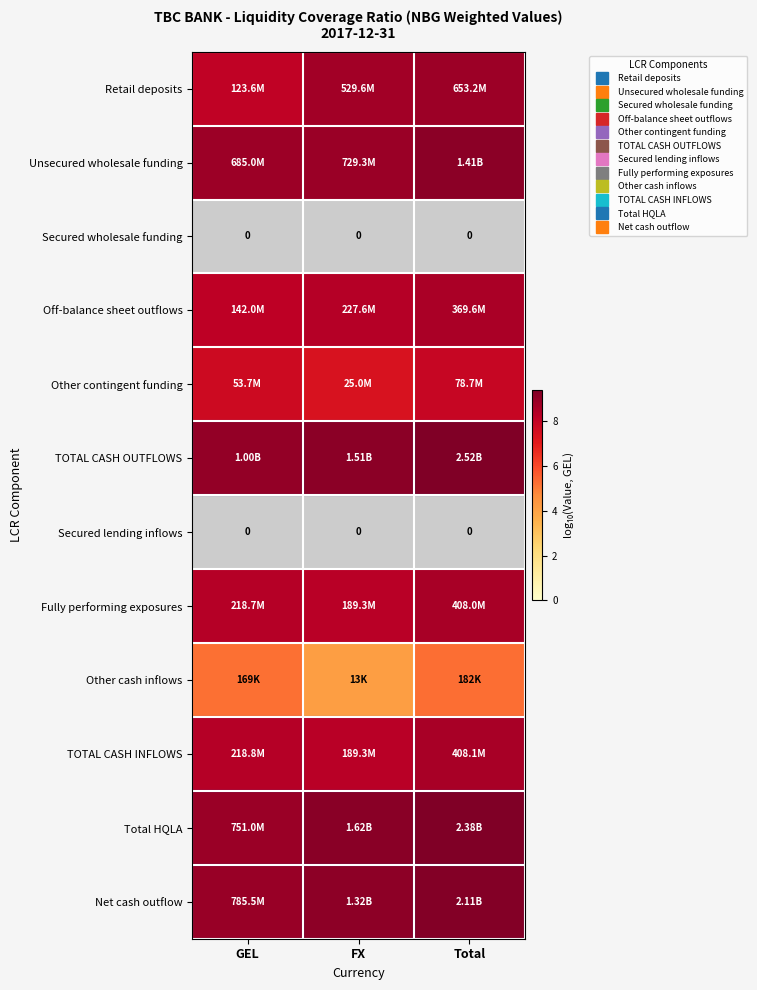

Which category has the lowest value across all series?

FX